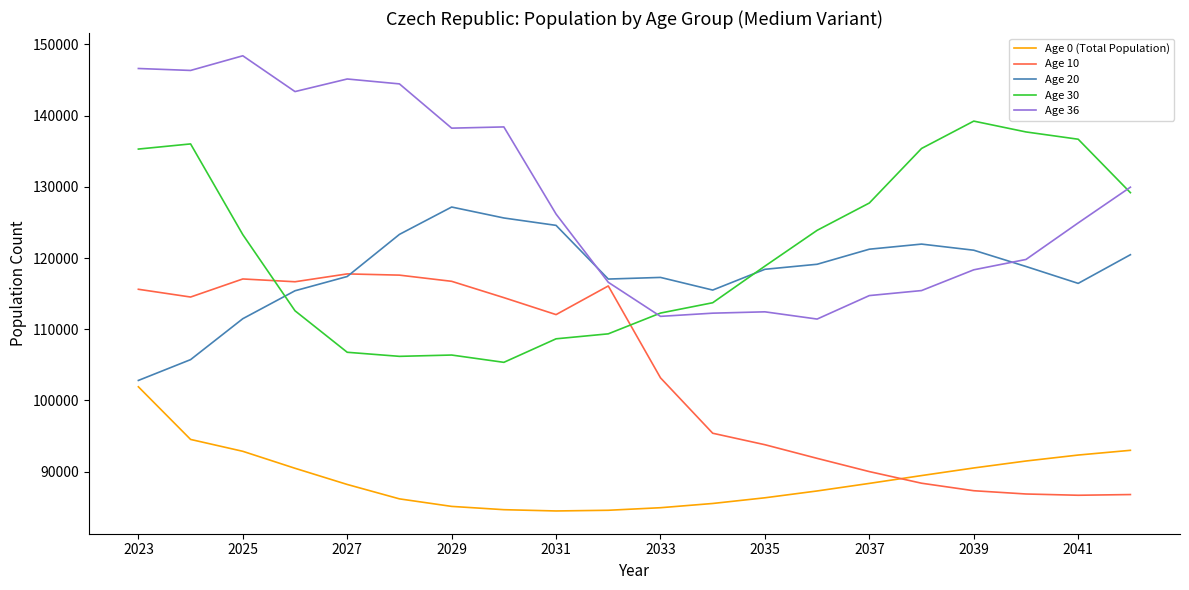

At how many categories does at least one series exceed 131477?

12